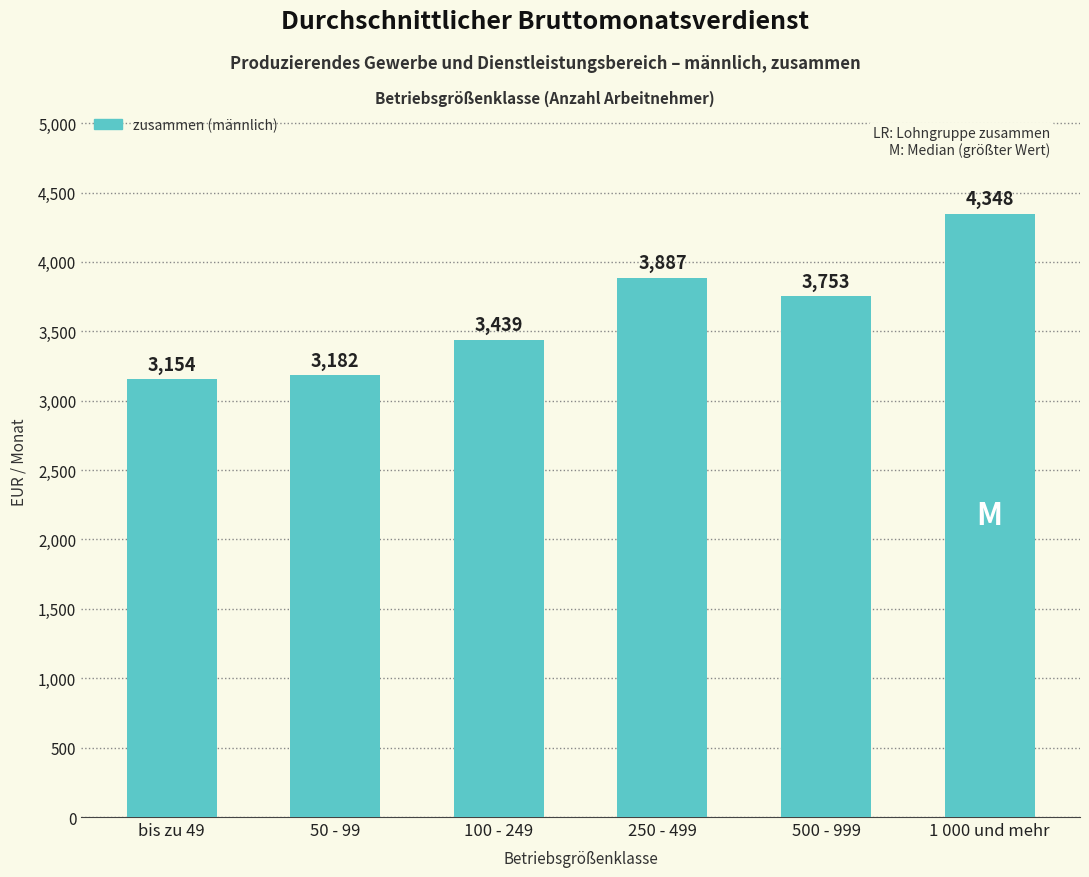

Reading left to right, list all the values displayed in this chart.

bis zu 49=3154	50 - 99=3182	100 - 249=3439	250 - 499=3887	500 - 999=3753	1 000 und mehr=4348